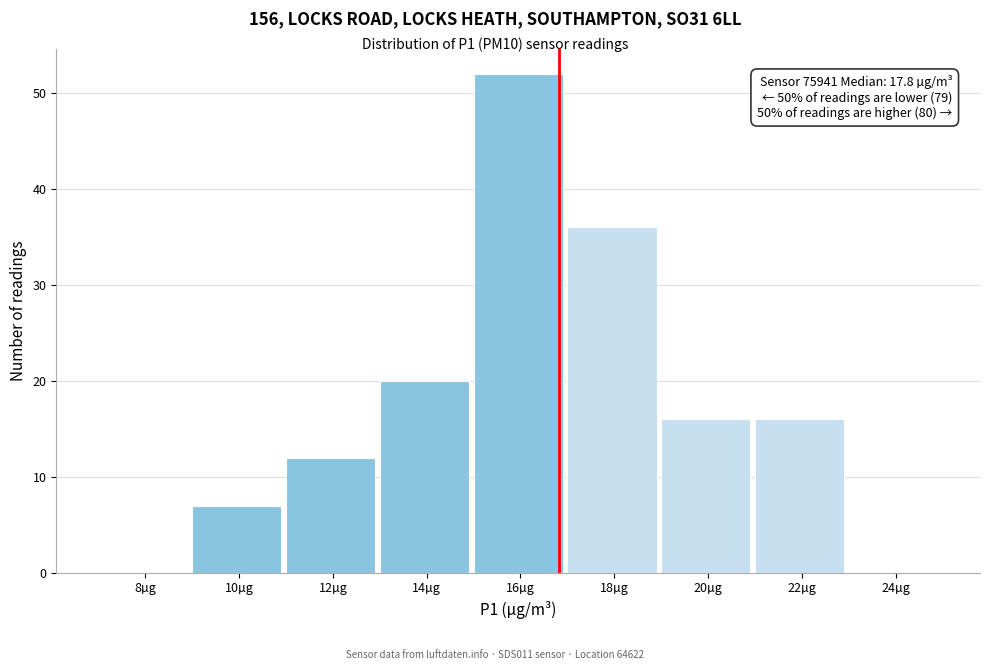

Reading left to right, transcribe all the data shown in this chart.

8µg=0	10µg=7	12µg=12	14µg=20	16µg=52	18µg=36	20µg=16	22µg=16	24µg=0